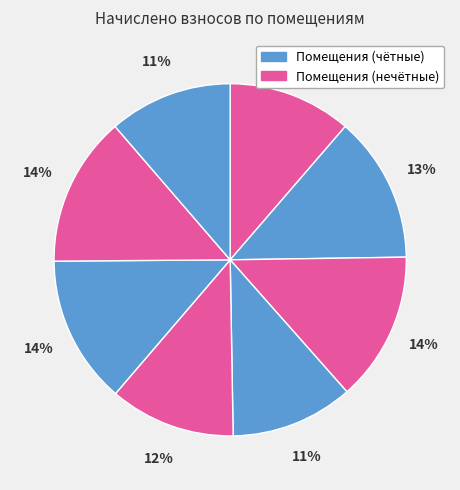

How many segments does this pie chart have?

8